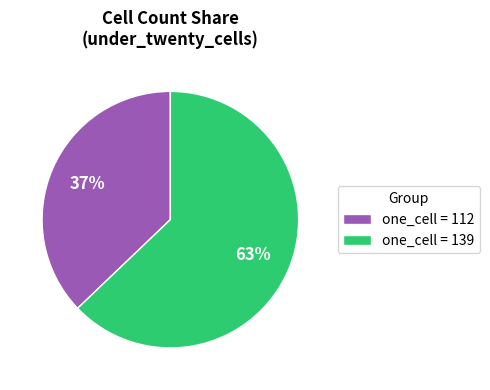

Which category has the biggest portion of the pie?

one_cell = 139